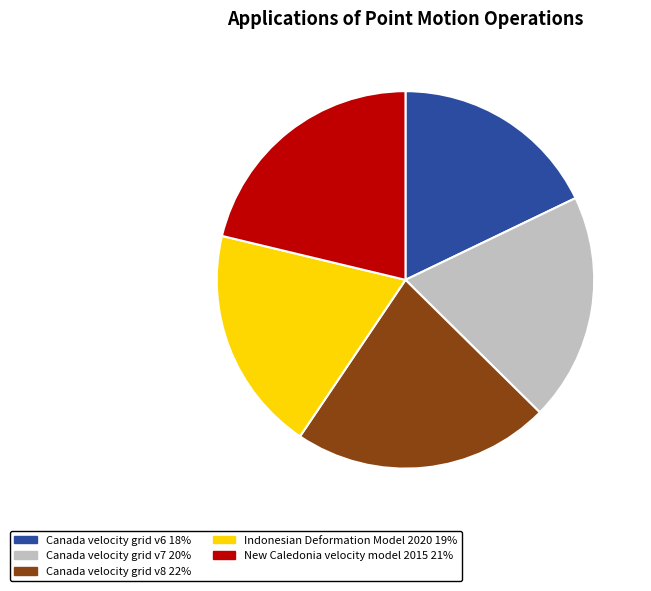

Is the sum of Canada velocity grid v7 and Indonesian Deformation Model 2020 greater than half?

No